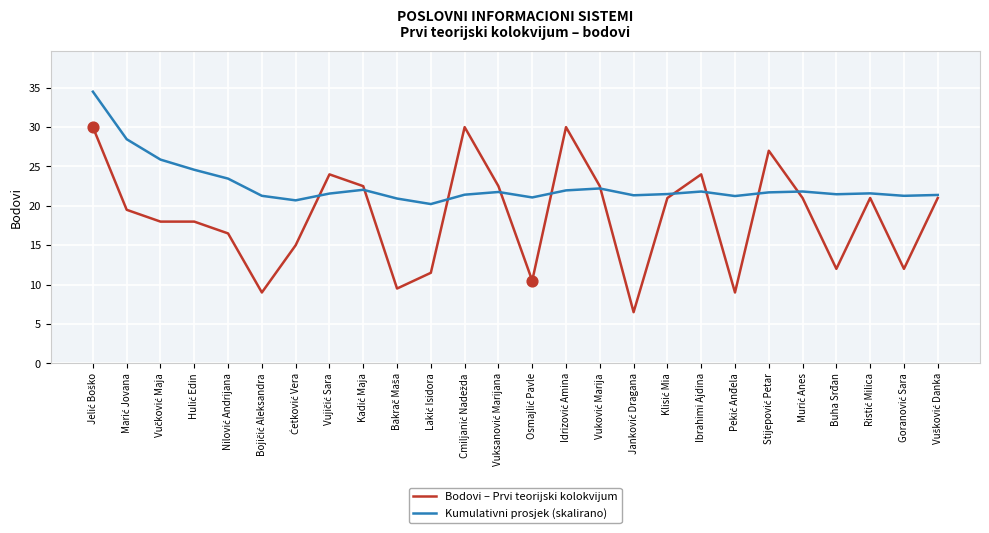

At how many categories does at least one series exceed 16?

26